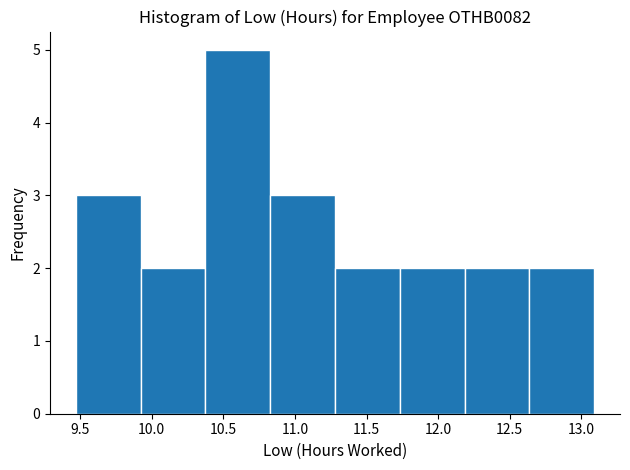

Reading left to right, list every bar in this chart as the range it spans on the x-axis followed by its height. Neither the bar edges nor the heights are printed on the chart, so give them approximately, as read against the axes.

9.45 to 9.90: 3
9.90 to 10.40: 2
10.40 to 10.85: 5
10.85 to 11.30: 3
11.30 to 11.75: 2
11.75 to 12.20: 2
12.20 to 12.65: 2
12.65 to 13.10: 2